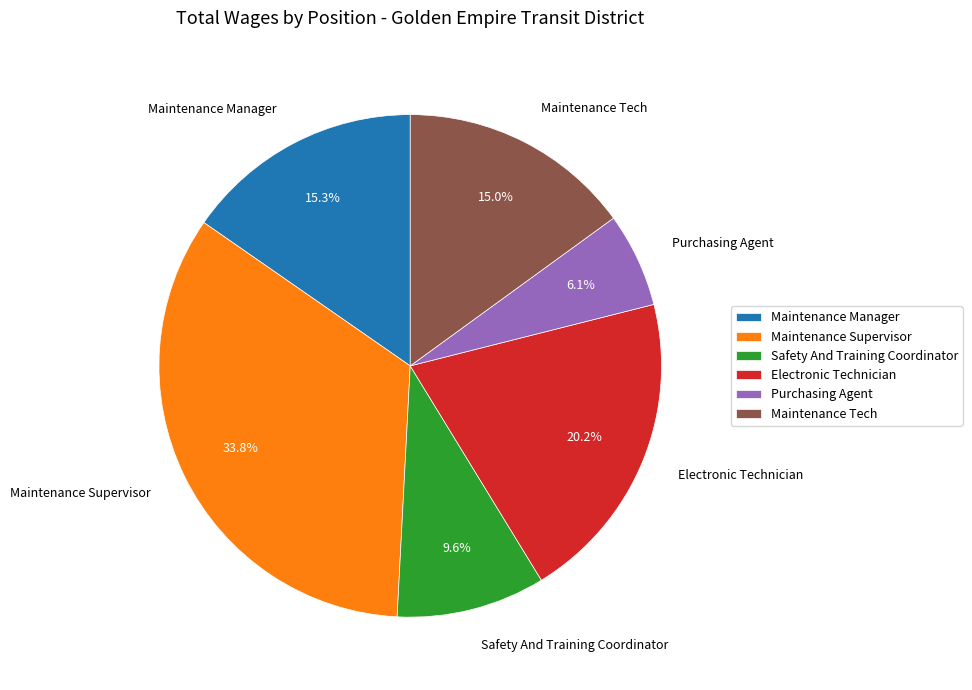

What portion of the pie excludes Maintenance Supervisor?

66.2%